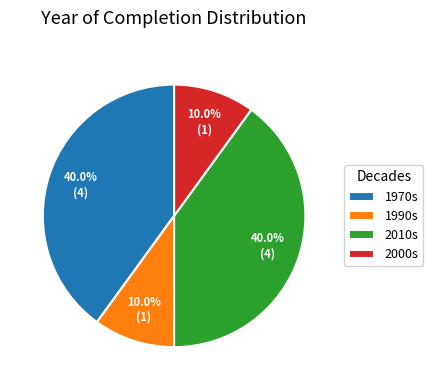

How many segments does this pie chart have?

4